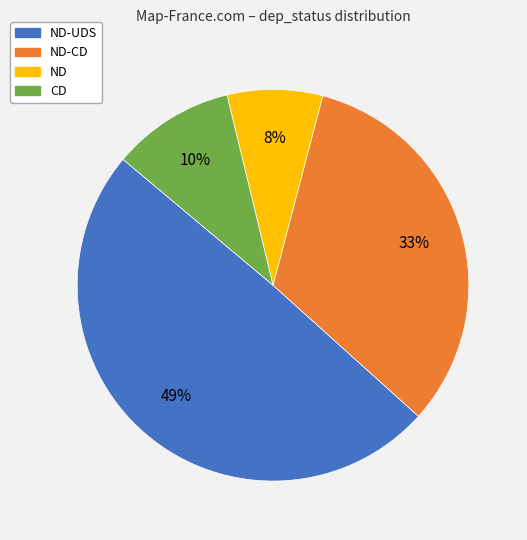

To the nearest percent, what is the average slice percentage?

25%